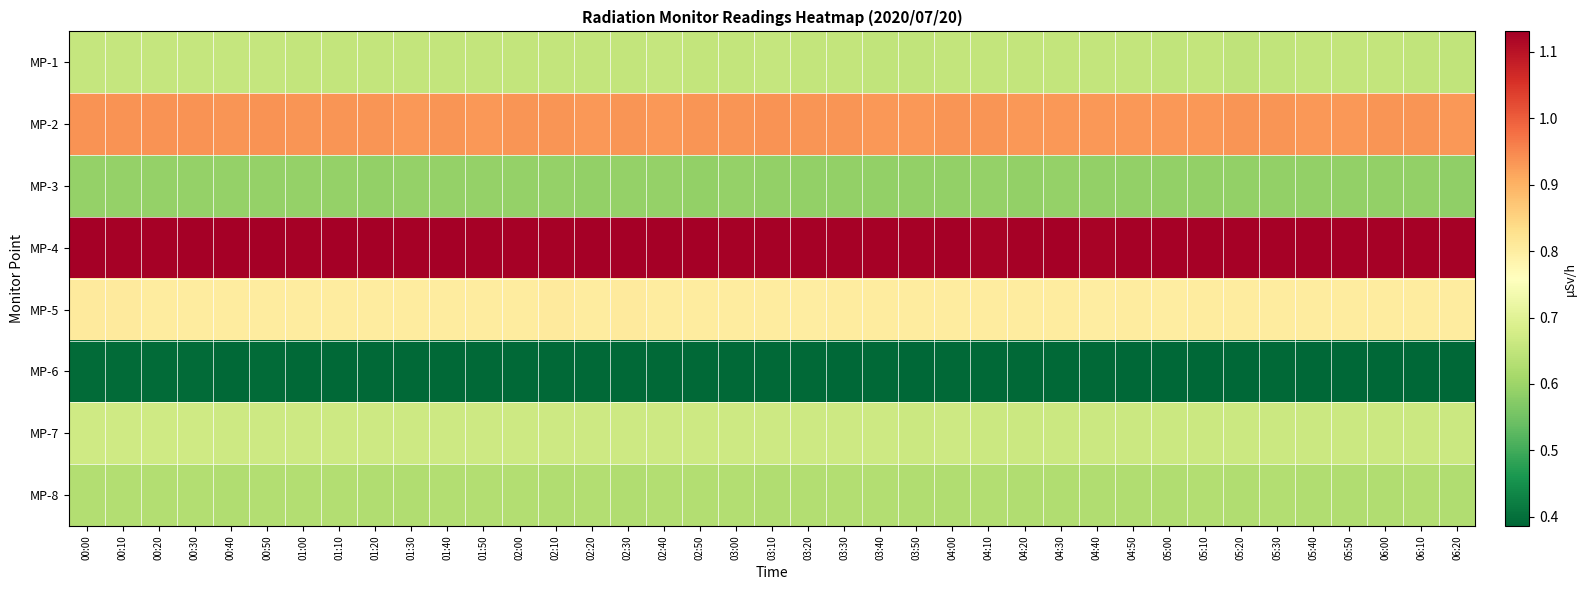

Reading left to right, transcribe all the data shown in this chart.

MP-1: 00:00=0.7	00:10=0.7	00:20=0.7	00:30=0.7	00:40=0.7	00:50=0.7	01:00=0.7	01:10=0.7	01:20=0.7	01:30=0.7	01:40=0.7	01:50=0.7	02:00=0.7	02:10=0.7	02:20=0.7	02:30=0.7	02:40=0.7	02:50=0.7	03:00=0.7	03:10=0.7	03:20=0.7	03:30=0.7	03:40=0.7	03:50=0.7	04:00=0.7	04:10=0.7	04:20=0.7	04:30=0.7	04:40=0.7	04:50=0.7	05:00=0.7	05:10=0.7	05:20=0.6	05:30=0.6	05:40=0.7	05:50=0.7	06:00=0.7	06:10=0.6	06:20=0.6
MP-2: 00:00=0.9	00:10=0.9	00:20=0.9	00:30=0.9	00:40=0.9	00:50=0.9	01:00=0.9	01:10=0.9	01:20=0.9	01:30=0.9	01:40=0.9	01:50=0.9	02:00=0.9	02:10=0.9	02:20=0.9	02:30=0.9	02:40=0.9	02:50=0.9	03:00=0.9	03:10=0.9	03:20=0.9	03:30=0.9	03:40=0.9	03:50=0.9	04:00=0.9	04:10=0.9	04:20=0.9	04:30=0.9	04:40=0.9	04:50=0.9	05:00=0.9	05:10=0.9	05:20=0.9	05:30=0.9	05:40=0.9	05:50=0.9	06:00=0.9	06:10=0.9	06:20=0.9
MP-3: 00:00=0.6	00:10=0.6	00:20=0.6	00:30=0.6	00:40=0.6	00:50=0.6	01:00=0.6	01:10=0.6	01:20=0.6	01:30=0.6	01:40=0.6	01:50=0.6	02:00=0.6	02:10=0.6	02:20=0.6	02:30=0.6	02:40=0.6	02:50=0.6	03:00=0.6	03:10=0.6	03:20=0.6	03:30=0.6	03:40=0.6	03:50=0.6	04:00=0.6	04:10=0.6	04:20=0.6	04:30=0.6	04:40=0.6	04:50=0.6	05:00=0.6	05:10=0.6	05:20=0.6	05:30=0.6	05:40=0.6	05:50=0.6	06:00=0.6	06:10=0.6	06:20=0.6
MP-4: 00:00=1.1	00:10=1.1	00:20=1.1	00:30=1.1	00:40=1.1	00:50=1.1	01:00=1.1	01:10=1.1	01:20=1.1	01:30=1.1	01:40=1.1	01:50=1.1	02:00=1.1	02:10=1.1	02:20=1.1	02:30=1.1	02:40=1.1	02:50=1.1	03:00=1.1	03:10=1.1	03:20=1.1	03:30=1.1	03:40=1.1	03:50=1.1	04:00=1.1	04:10=1.1	04:20=1.1	04:30=1.1	04:40=1.1	04:50=1.1	05:00=1.1	05:10=1.1	05:20=1.1	05:30=1.1	05:40=1.1	05:50=1.1	06:00=1.1	06:10=1.1	06:20=1.1
MP-5: 00:00=0.8	00:10=0.8	00:20=0.8	00:30=0.8	00:40=0.8	00:50=0.8	01:00=0.8	01:10=0.8	01:20=0.8	01:30=0.8	01:40=0.8	01:50=0.8	02:00=0.8	02:10=0.8	02:20=0.8	02:30=0.8	02:40=0.8	02:50=0.8	03:00=0.8	03:10=0.8	03:20=0.8	03:30=0.8	03:40=0.8	03:50=0.8	04:00=0.8	04:10=0.8	04:20=0.8	04:30=0.8	04:40=0.8	04:50=0.8	05:00=0.8	05:10=0.8	05:20=0.8	05:30=0.8	05:40=0.8	05:50=0.8	06:00=0.8	06:10=0.8	06:20=0.8
MP-6: 00:00=0.4	00:10=0.4	00:20=0.4	00:30=0.4	00:40=0.4	00:50=0.4	01:00=0.4	01:10=0.4	01:20=0.4	01:30=0.4	01:40=0.4	01:50=0.4	02:00=0.4	02:10=0.4	02:20=0.4	02:30=0.4	02:40=0.4	02:50=0.4	03:00=0.4	03:10=0.4	03:20=0.4	03:30=0.4	03:40=0.4	03:50=0.4	04:00=0.4	04:10=0.4	04:20=0.4	04:30=0.4	04:40=0.4	04:50=0.4	05:00=0.4	05:10=0.4	05:20=0.4	05:30=0.4	05:40=0.4	05:50=0.4	06:00=0.4	06:10=0.4	06:20=0.4
MP-7: 00:00=0.7	00:10=0.7	00:20=0.7	00:30=0.7	00:40=0.7	00:50=0.7	01:00=0.7	01:10=0.7	01:20=0.7	01:30=0.7	01:40=0.7	01:50=0.7	02:00=0.7	02:10=0.7	02:20=0.7	02:30=0.7	02:40=0.7	02:50=0.7	03:00=0.7	03:10=0.7	03:20=0.7	03:30=0.7	03:40=0.7	03:50=0.7	04:00=0.7	04:10=0.7	04:20=0.7	04:30=0.7	04:40=0.7	04:50=0.7	05:00=0.7	05:10=0.7	05:20=0.7	05:30=0.7	05:40=0.7	05:50=0.7	06:00=0.7	06:10=0.7	06:20=0.7
MP-8: 00:00=0.6	00:10=0.6	00:20=0.6	00:30=0.6	00:40=0.6	00:50=0.6	01:00=0.6	01:10=0.6	01:20=0.6	01:30=0.6	01:40=0.6	01:50=0.6	02:00=0.6	02:10=0.6	02:20=0.6	02:30=0.6	02:40=0.6	02:50=0.6	03:00=0.6	03:10=0.6	03:20=0.6	03:30=0.6	03:40=0.6	03:50=0.6	04:00=0.6	04:10=0.6	04:20=0.6	04:30=0.6	04:40=0.6	04:50=0.6	05:00=0.6	05:10=0.6	05:20=0.6	05:30=0.6	05:40=0.6	05:50=0.6	06:00=0.6	06:10=0.6	06:20=0.6